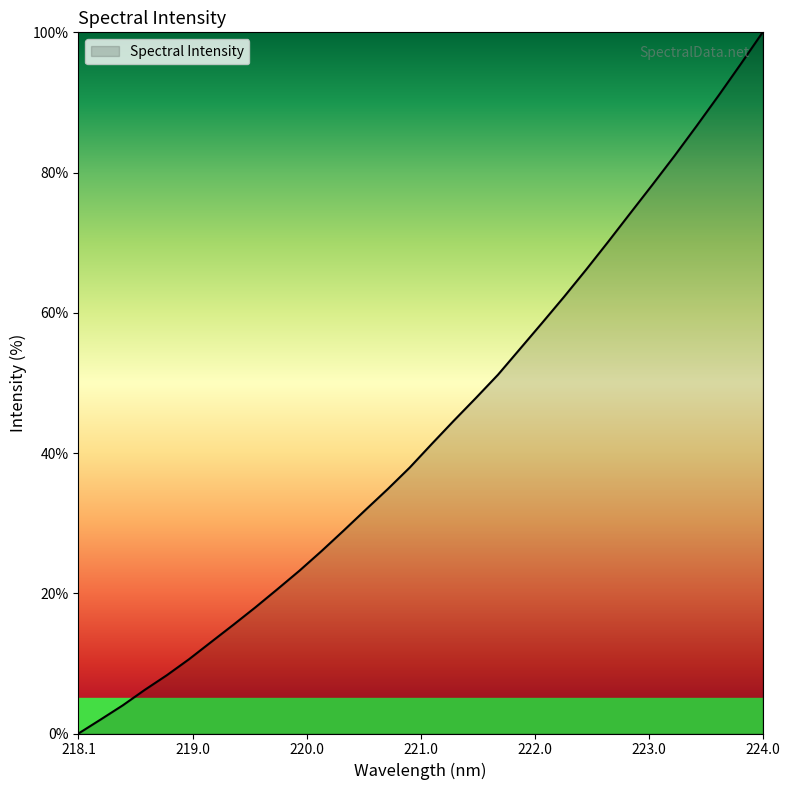

What is the maximum value shown in the chart?

100.0